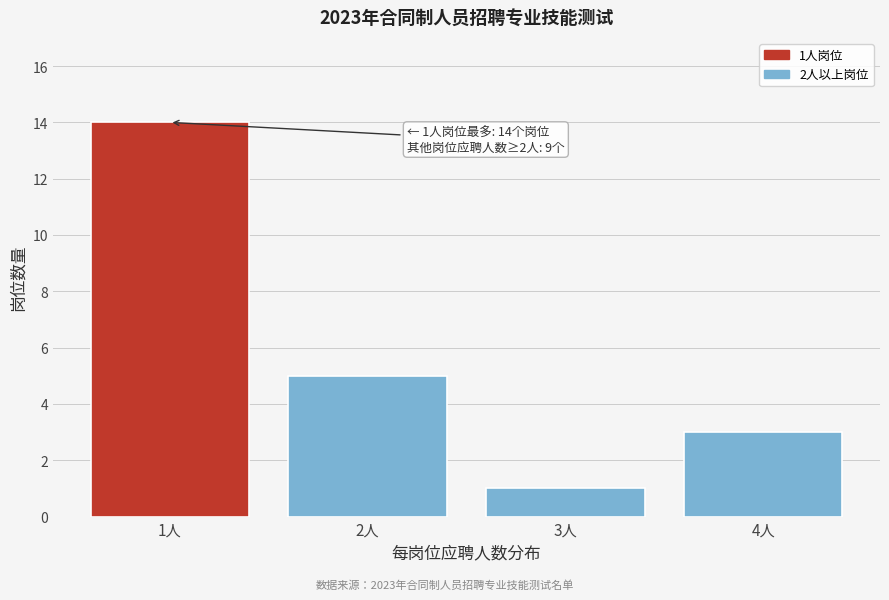

Which range on the x-axis has the tallest bar?

0.5 to 1.5